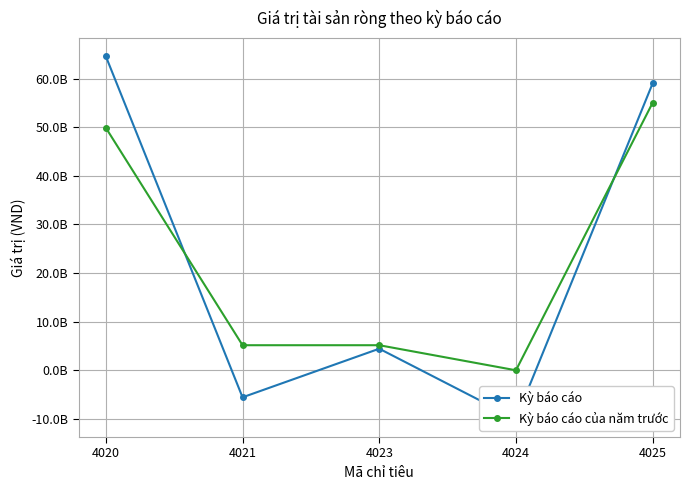

Count the number of data series in this chart.

2